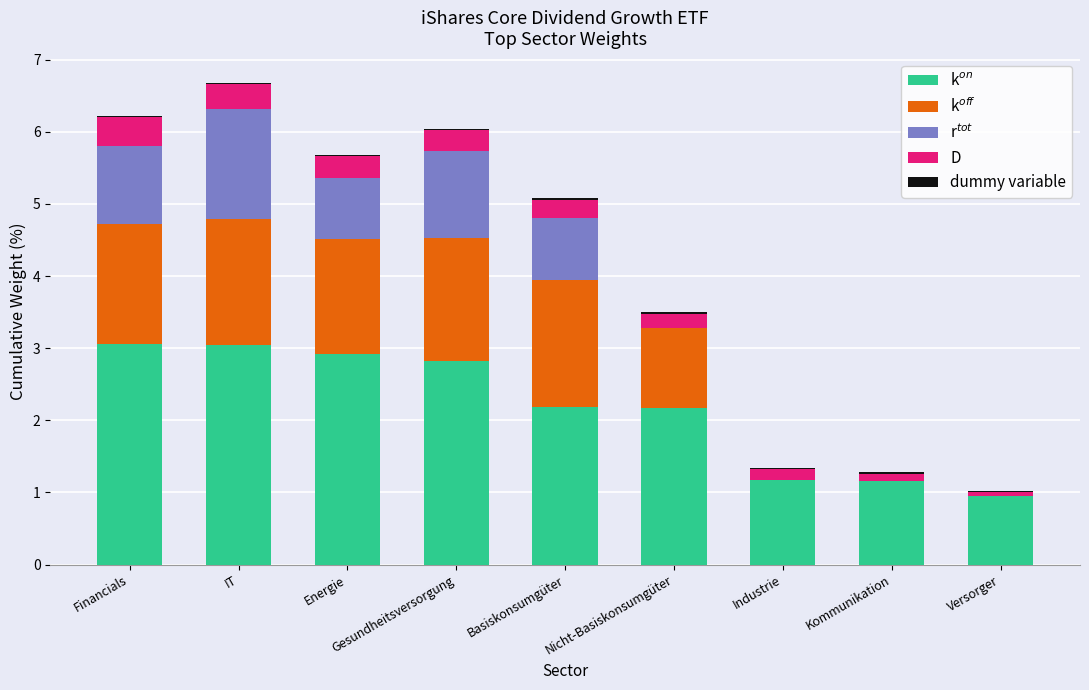

Which series has the largest range (max minus min)?

k$^{on}$